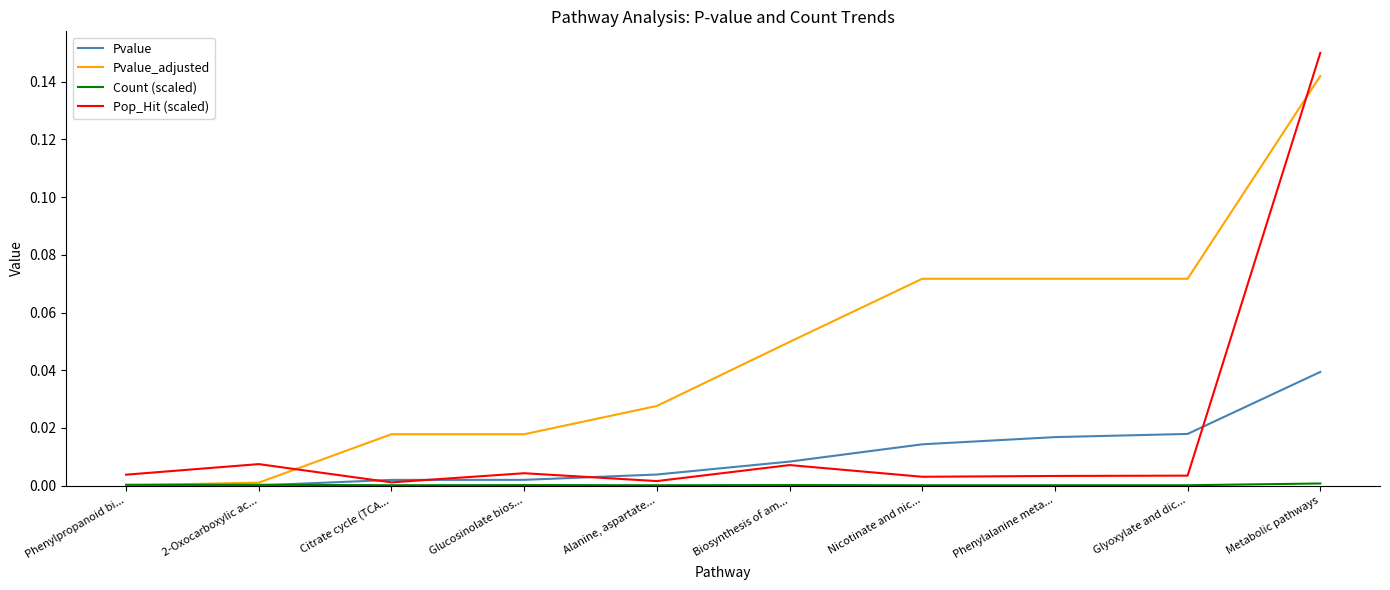

Which series has the widest spread of values?

Pop_Hit (scaled)